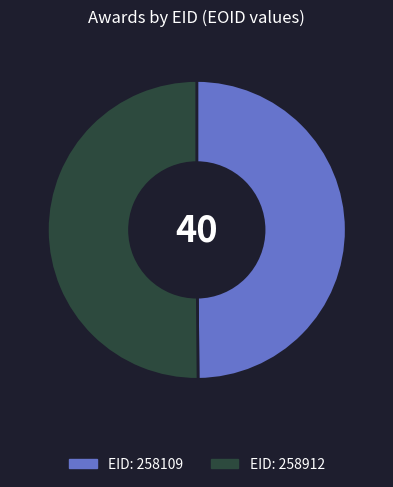

Count the number of slices in the pie.

2